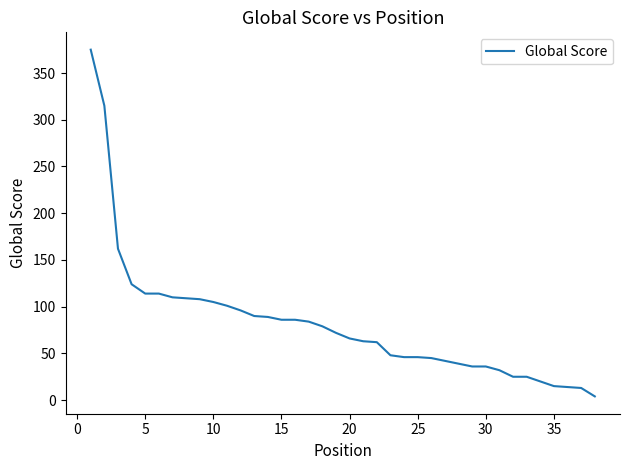

What is the maximum value shown in the chart?

375